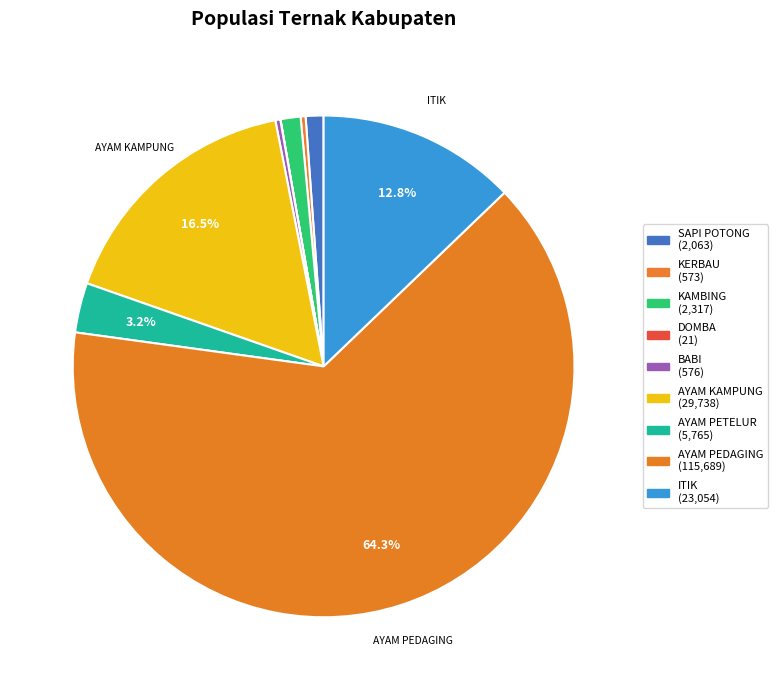

What is the change in value from KAMBING to DOMBA?

-2296